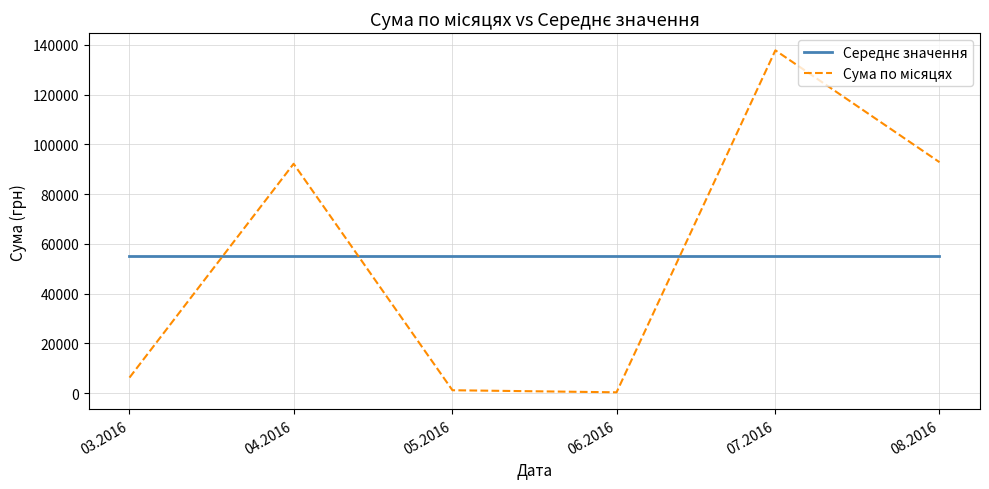

At which category is the sum across all series the highest?

07.2016